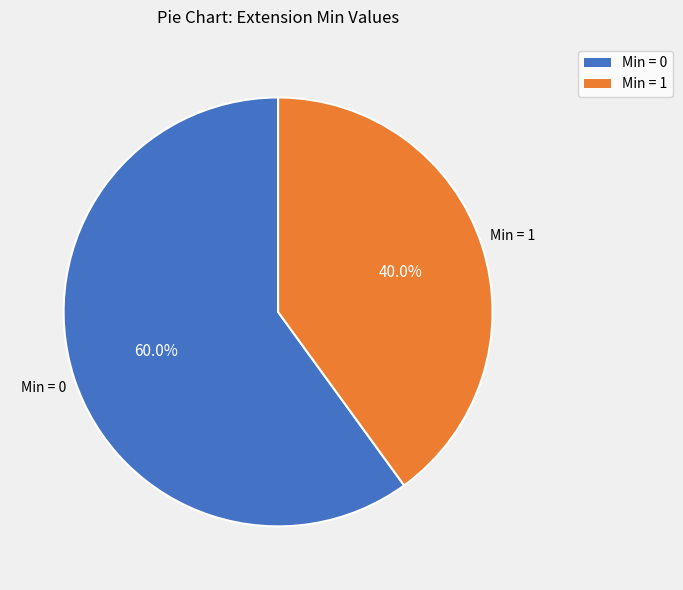

Is there any slice that represents more than half of the pie?

Yes